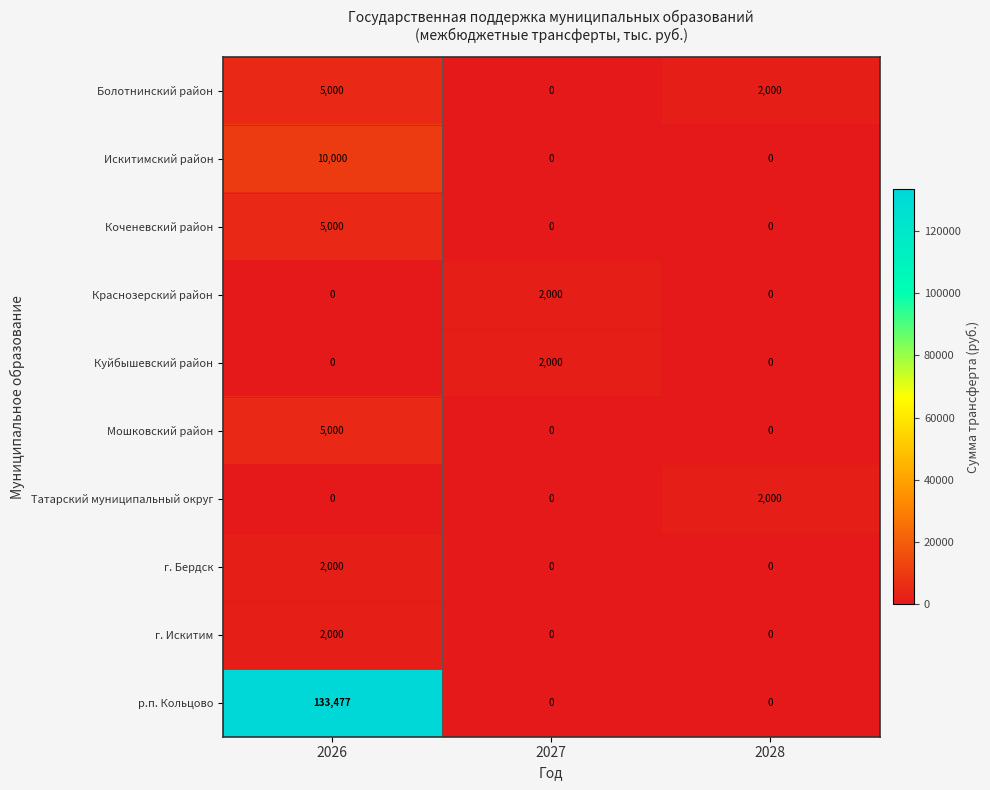

How many categories are shown in the chart?

3